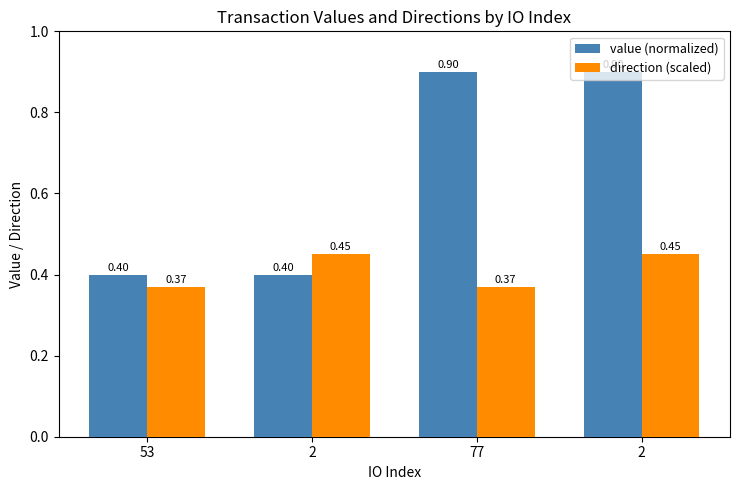

What are all the series names shown in the legend?

value (normalized), direction (scaled)